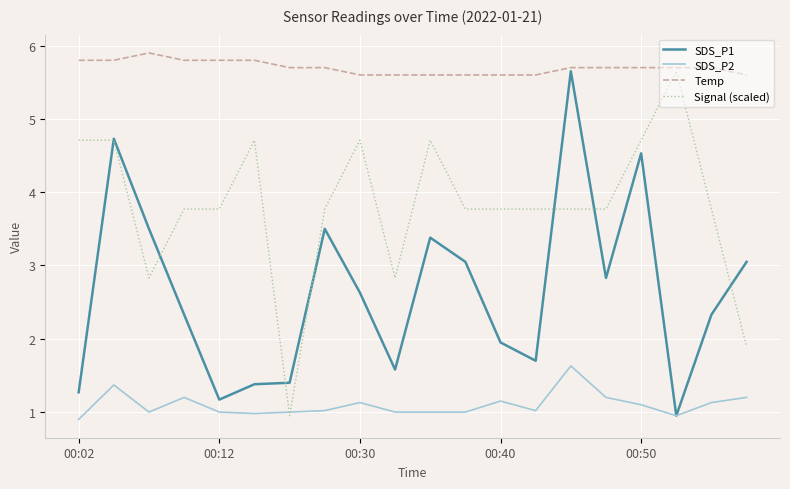

What is the greatest value displayed?

5.9